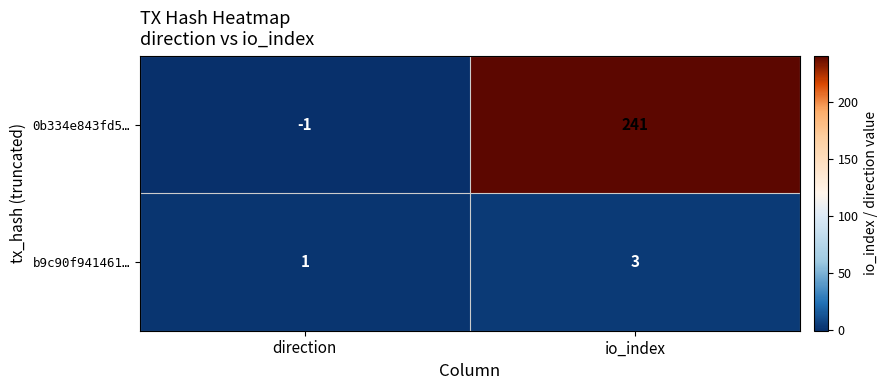

Reading left to right, extract all data points from this chart.

0b334e843fd5…: direction=-1	io_index=241
b9c90f941461…: direction=1	io_index=3